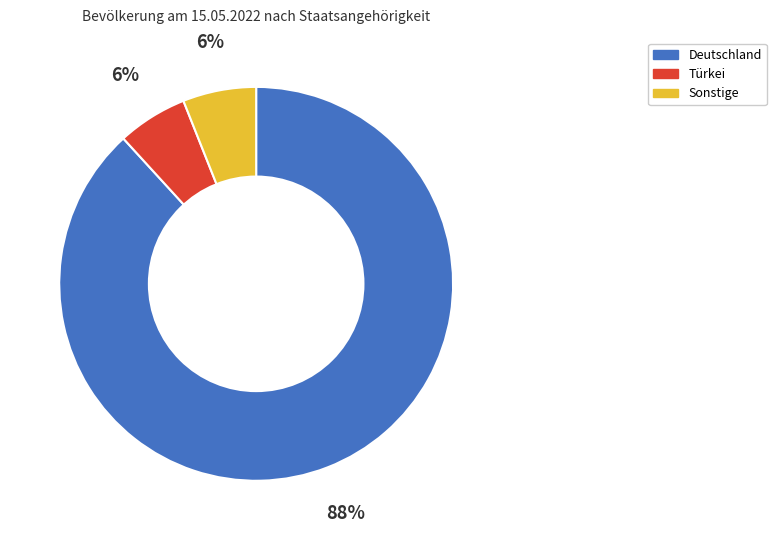

To the nearest percent, what portion does Türkei represent?

6%